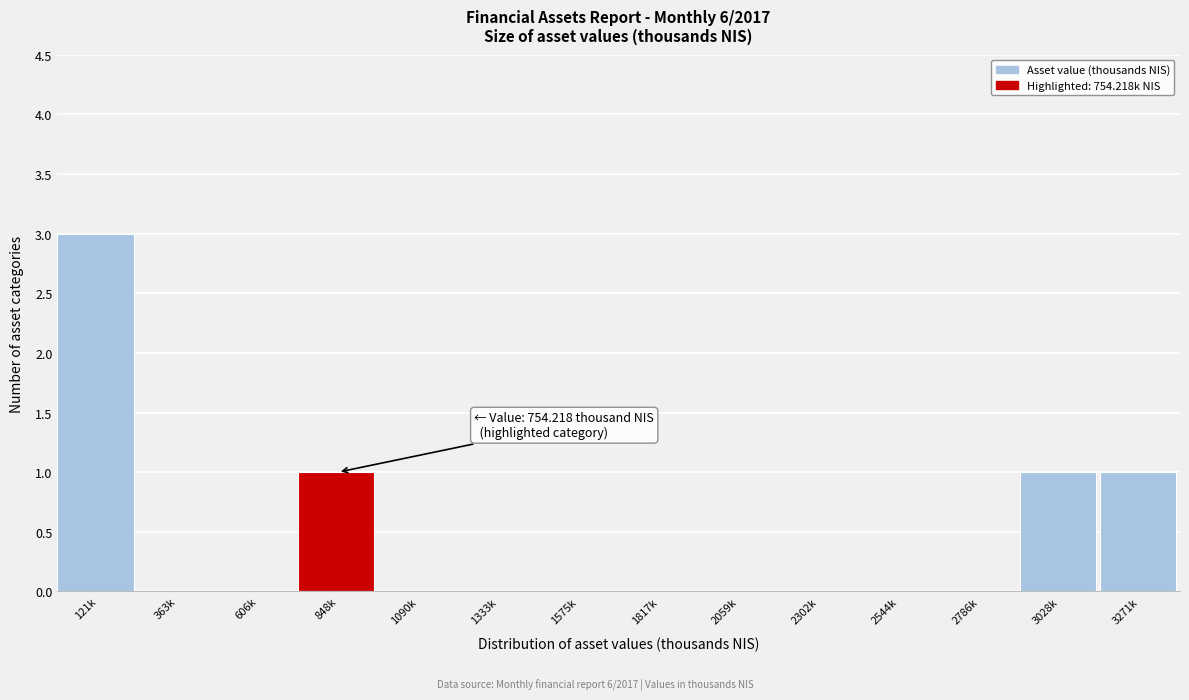

Reading left to right, what are all the values shown in this chart?

121k=3	363k=0	606k=0	848k=1	1090k=0	1333k=0	1575k=0	1817k=0	2059k=0	2302k=0	2544k=0	2786k=0	3028k=1	3271k=1